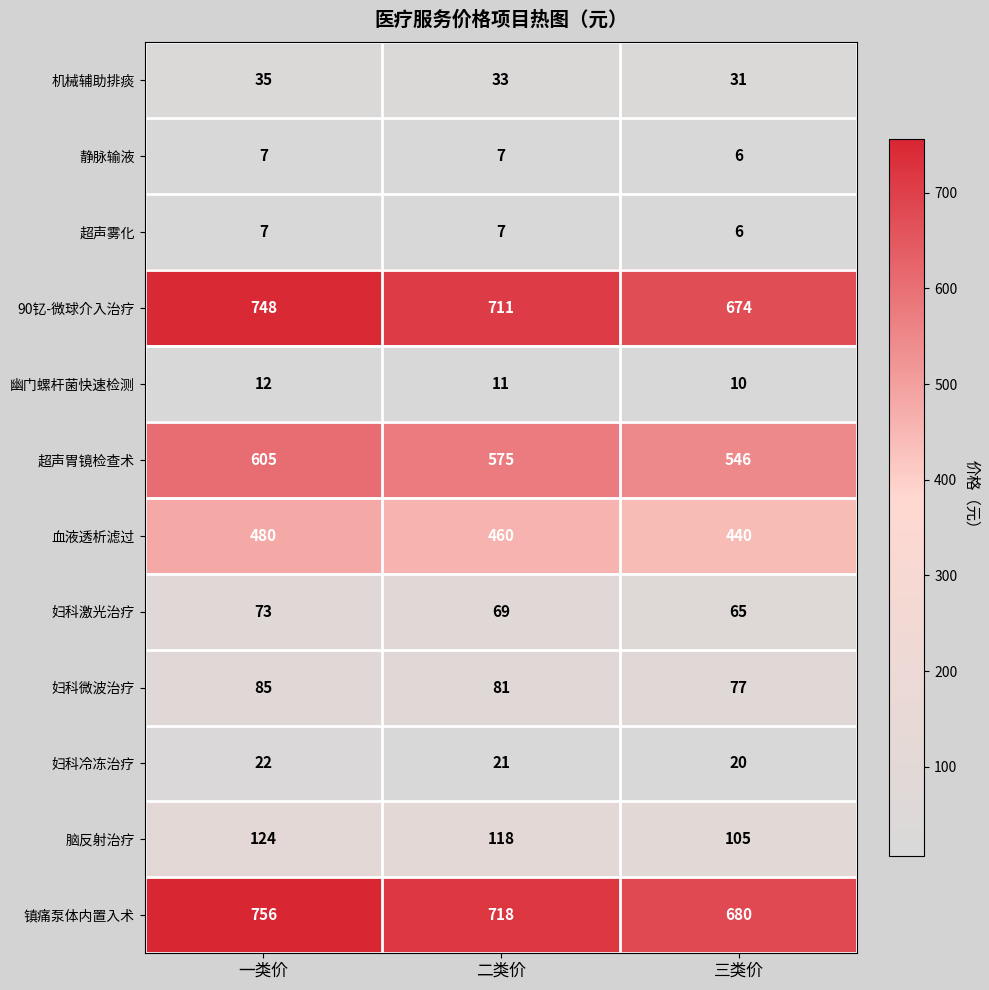

What is the sum of all 90钇-微球介入治疗 values?

2133